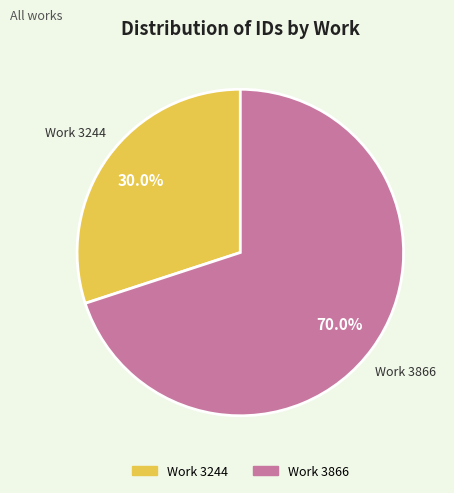

How many slices are in this pie chart?

2